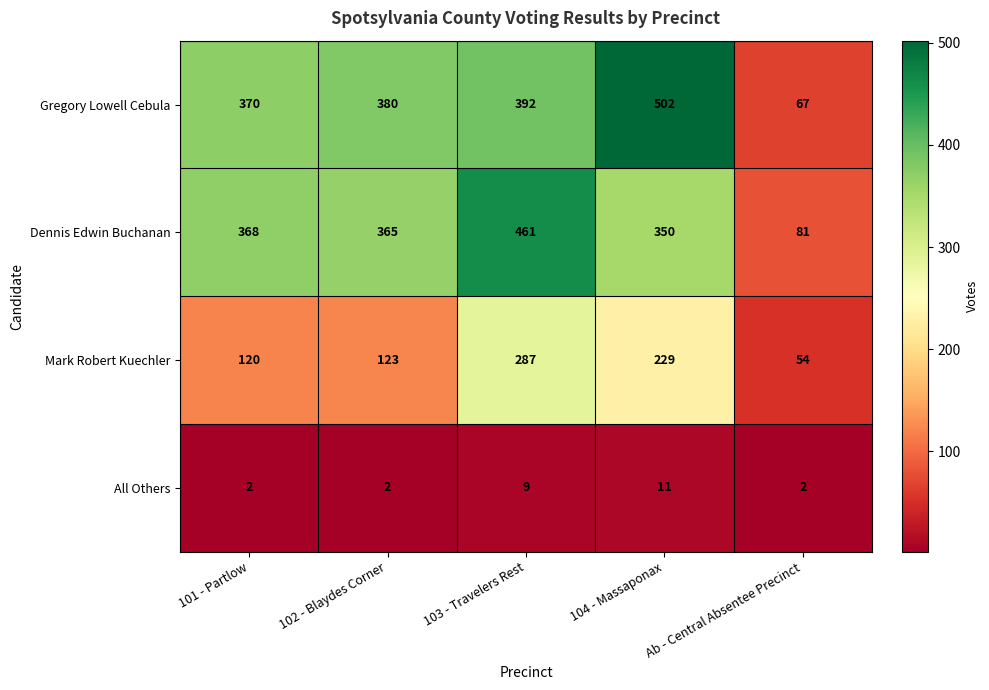

True or false: All Others has a value of 2 at 101 - Partlow.

True